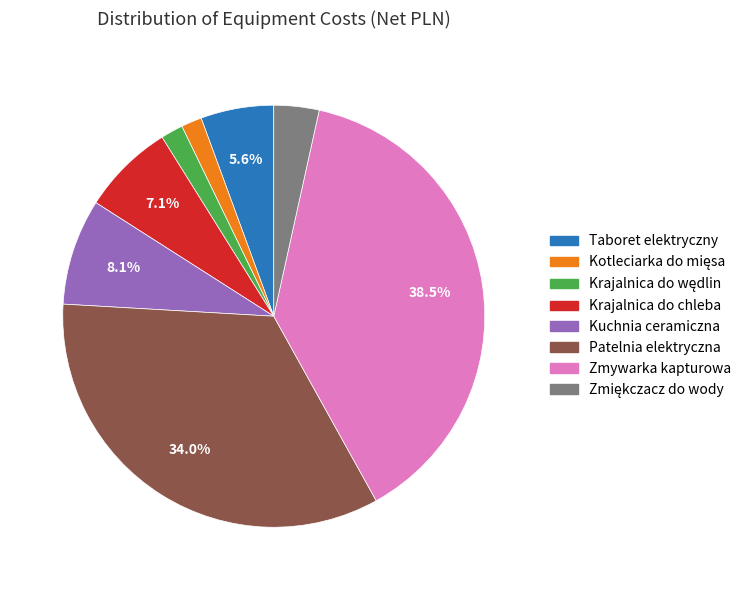

What is the ratio of the value at Zmywarka kapturowa to the value at Taboret elektryczny?

6.9